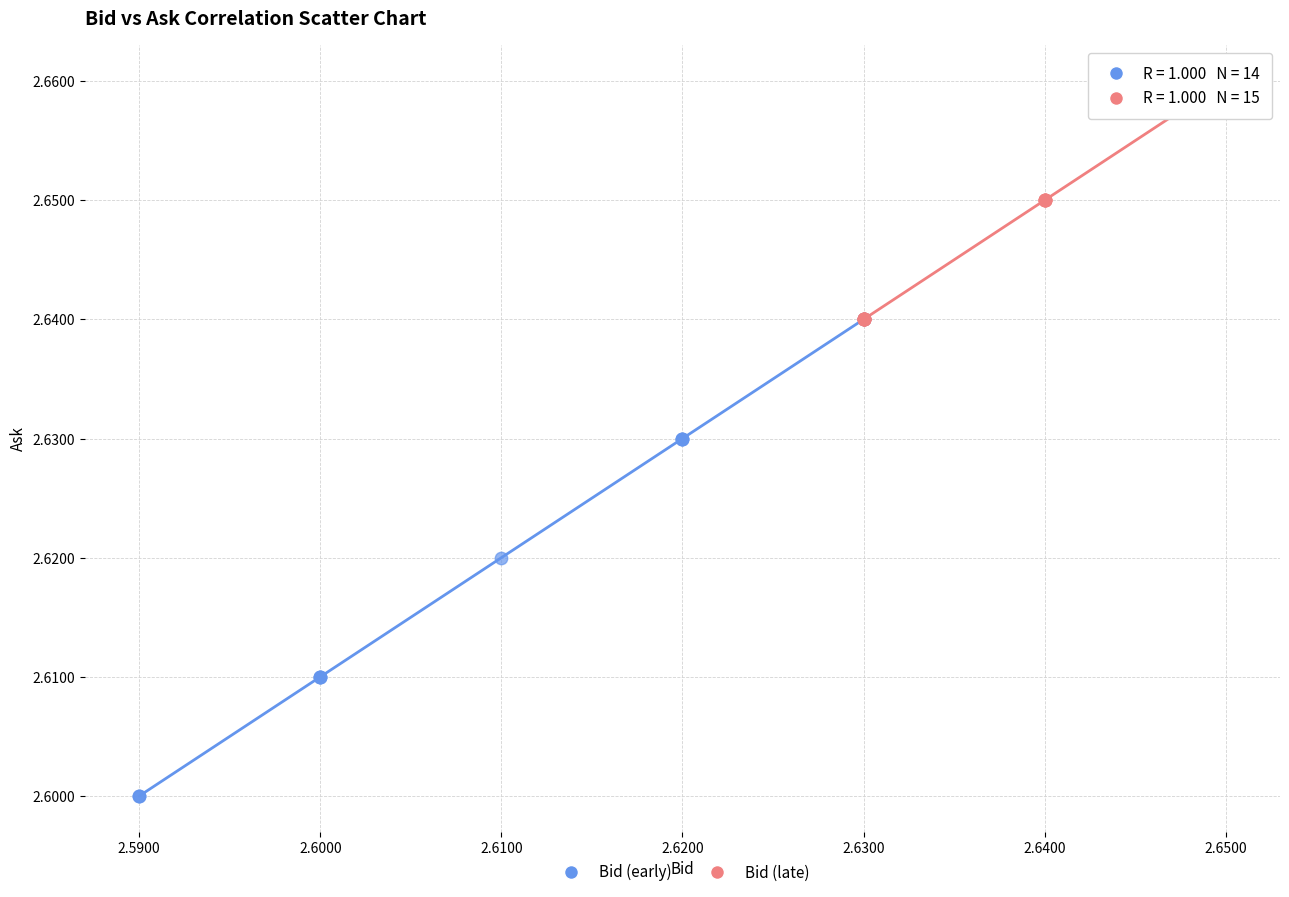

Which series has the largest Y range (max minus min)?

Bid (early)